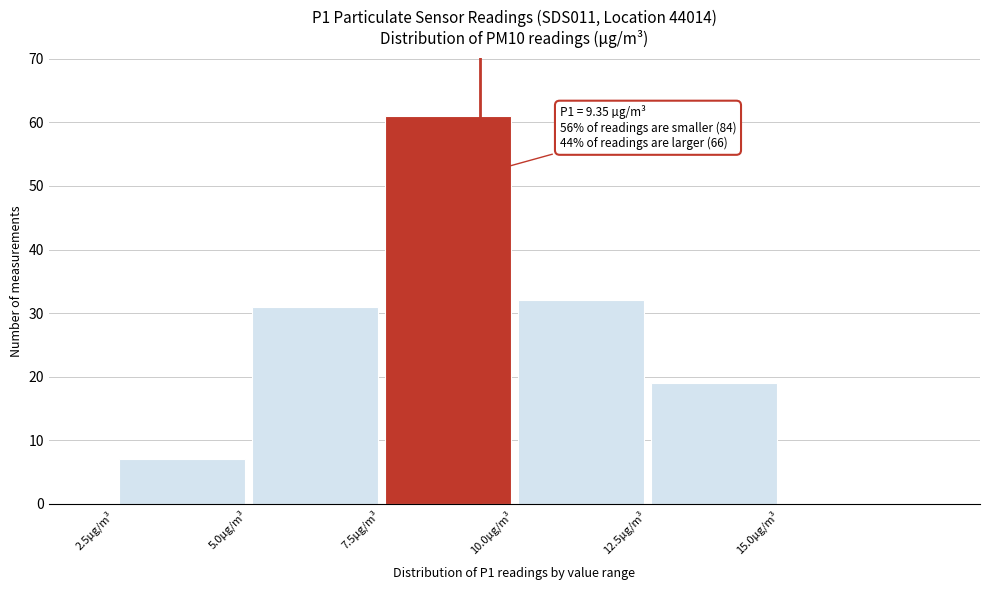

Which range on the x-axis has the tallest bar?

7.5 to 10.0